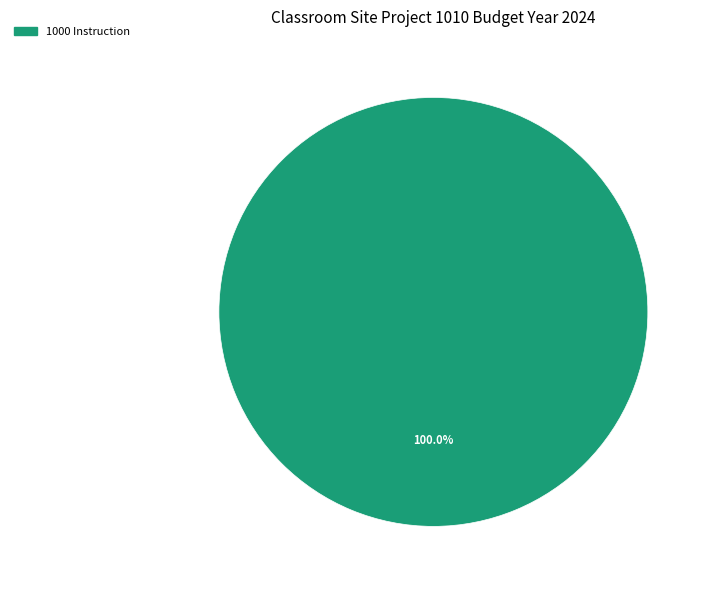

Is there a majority slice in this chart?

Yes